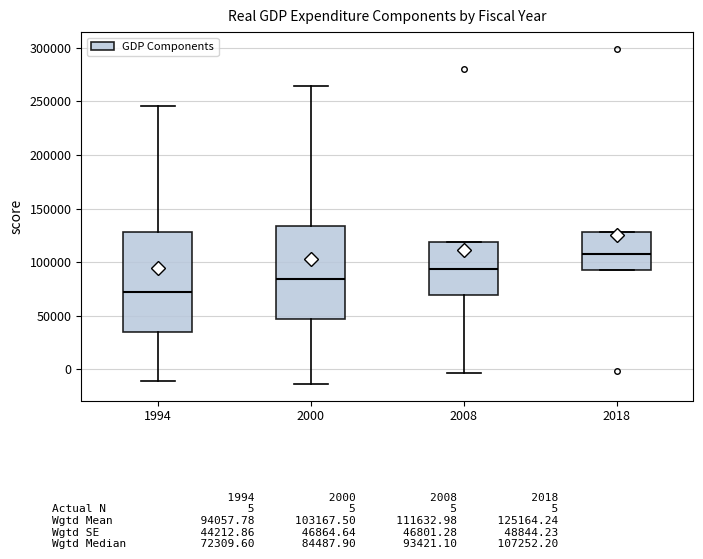

Reading left to right, transcribe this box plot: for each box, give where its median line is, the range the box spans, and where its two whiskers end, as read against the y-axis. The values are not printed on the chart, so give them approximately, as read against the axis.

1994: median 70000, box 35000 to 130000, whiskers -10000 to 245000
2000: median 85000, box 45000 to 135000, whiskers -15000 to 265000
2008: median 95000, box 70000 to 120000, whiskers -5000 to 120000
2018: median 105000, box 95000 to 130000, whiskers 95000 to 130000